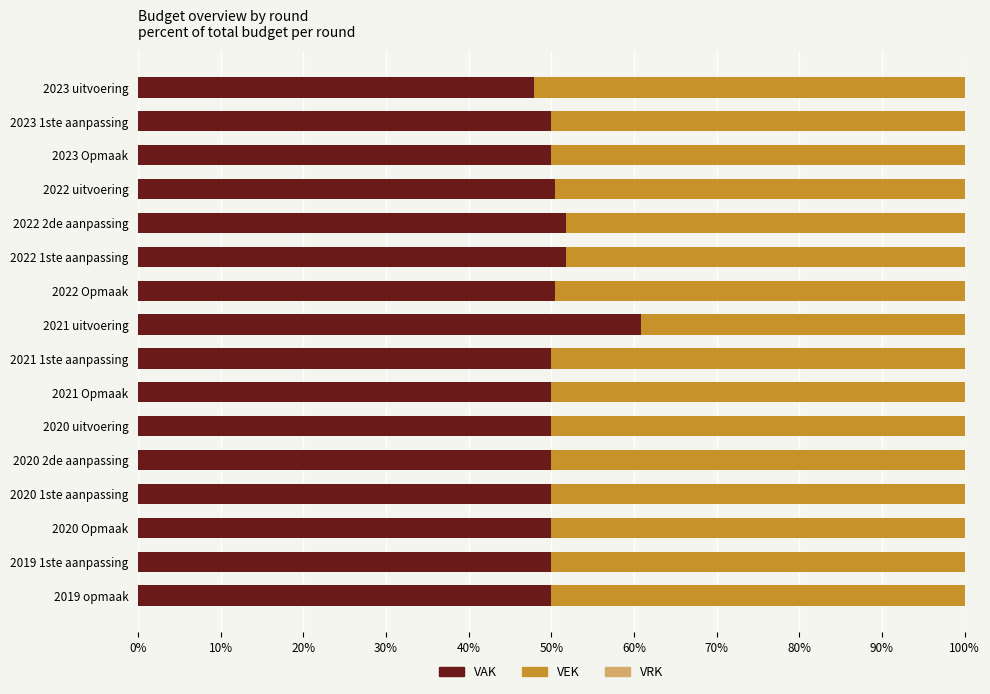

The VAK series shows 50.4 at 2022 Opmaak. True or false?

True